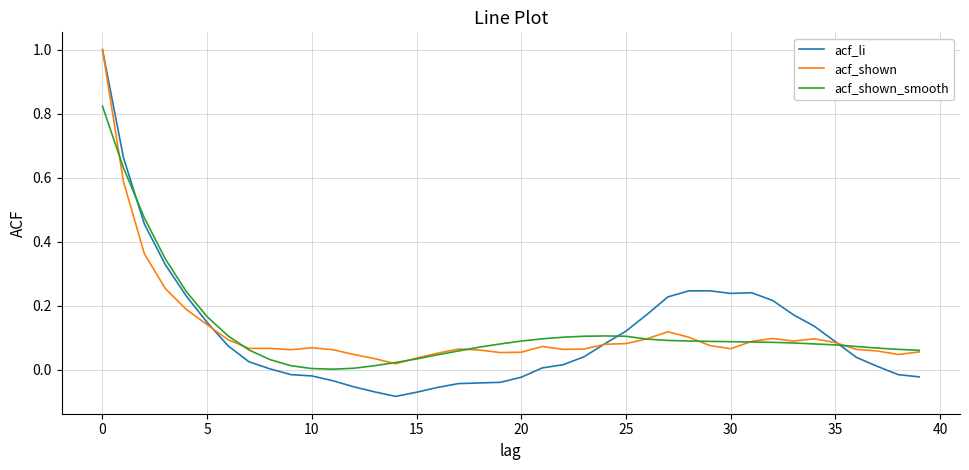

Which series has the largest range (max minus min)?

acf_li